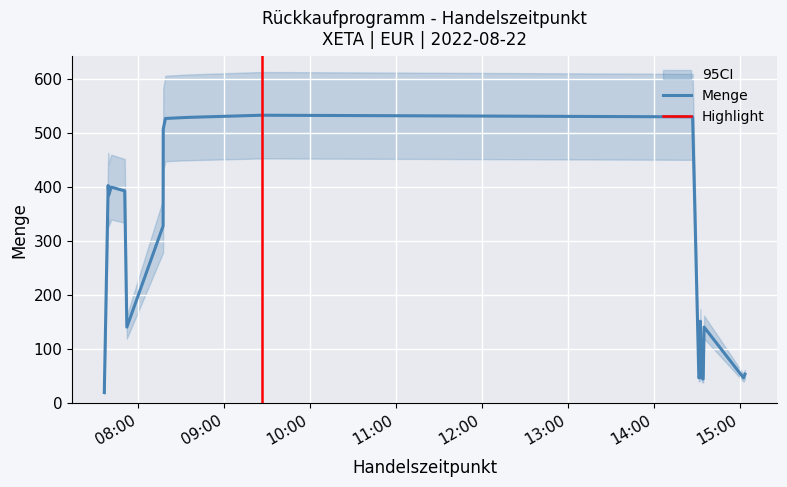

Rank the categories by value from highest to lowest.

2022-08-22 09:26:09, 2022-08-22 14:27:10, 2022-08-22 08:34:36, 2022-08-22 08:19:01, 2022-08-22 08:17:31, 2022-08-22 07:39:03, 2022-08-22 07:41:11, 2022-08-22 07:50:37, 2022-08-22 07:39:25, 2022-08-22 08:17:25, 2022-08-22 14:32:33, 2022-08-22 07:52:06, 2022-08-22 14:35:11, 2022-08-22 15:03:43, 2022-08-22 14:32:31, 2022-08-22 14:31:31, 2022-08-22 14:33:32, 2022-08-22 15:02:43, 2022-08-22 14:34:32, 2022-08-22 07:36:22